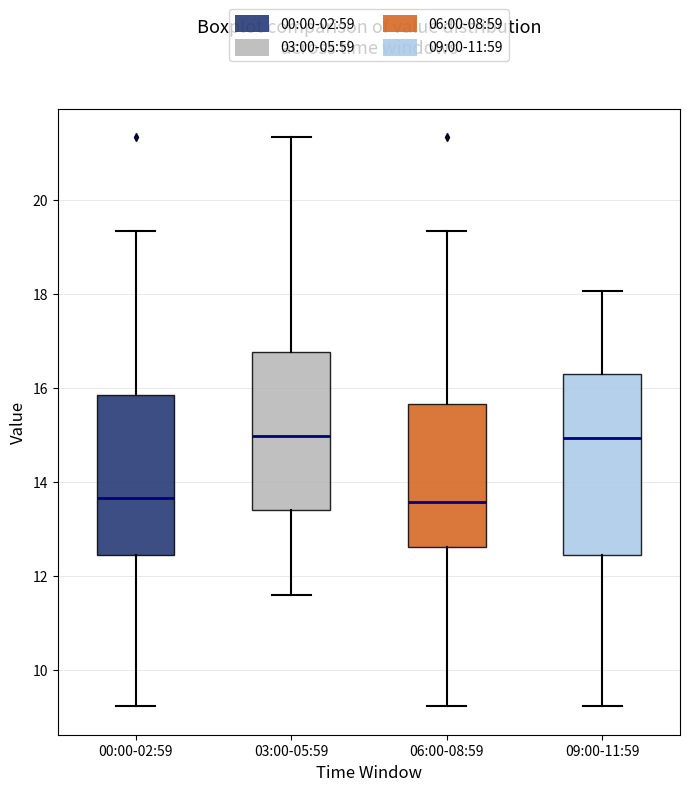

Comparing the boxes themselves (not the whiskers), which one is the tallest?

09:00-11:59